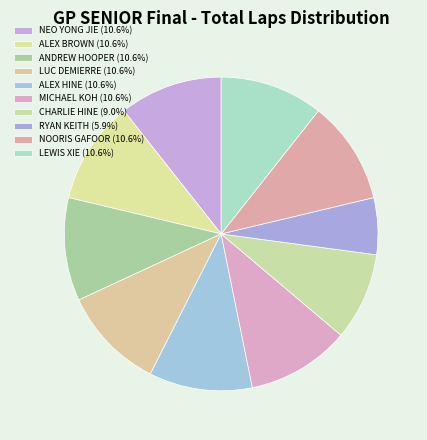

Count the number of slices in the pie.

10